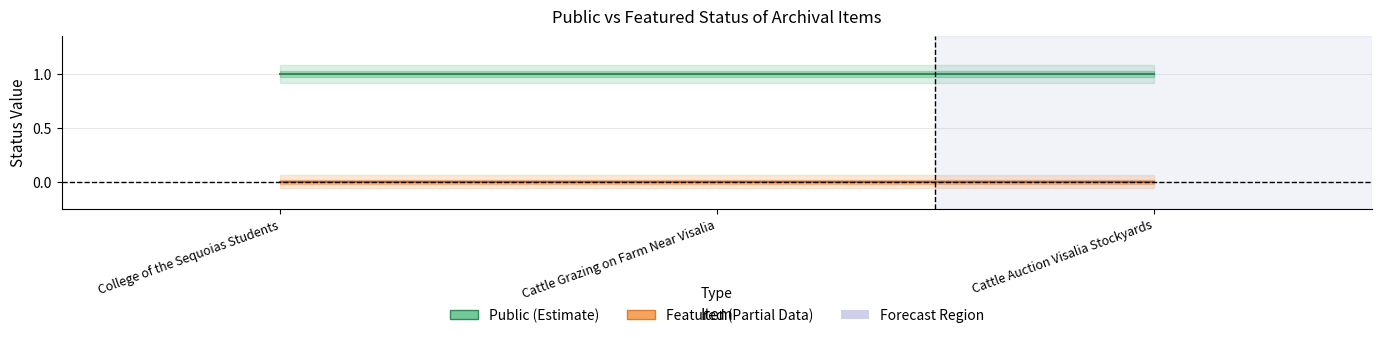

At how many categories does at least one series exceed 0?

3